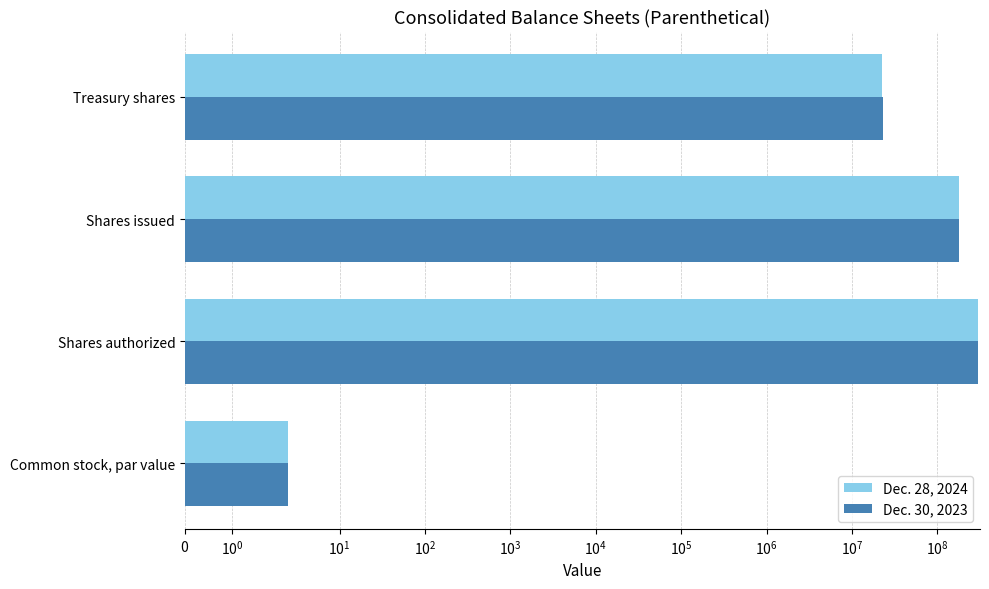

What is the minimum value shown in the chart?

2.5